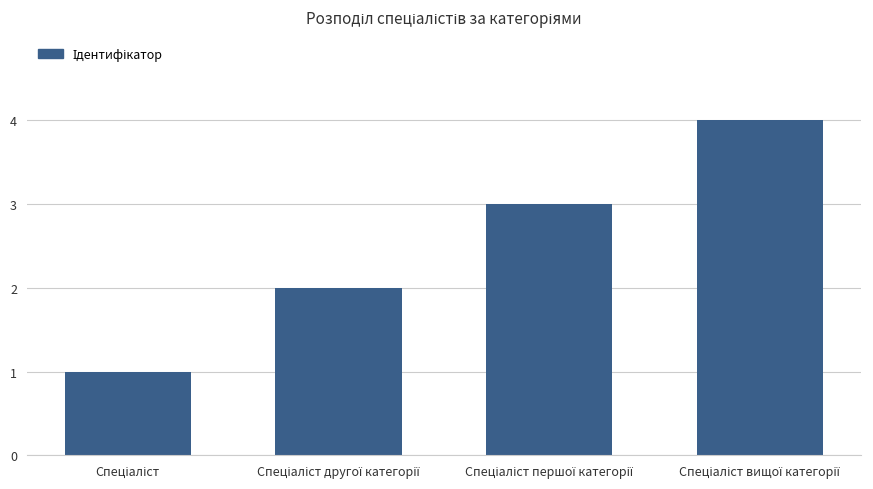

What is the sum of all values?

10